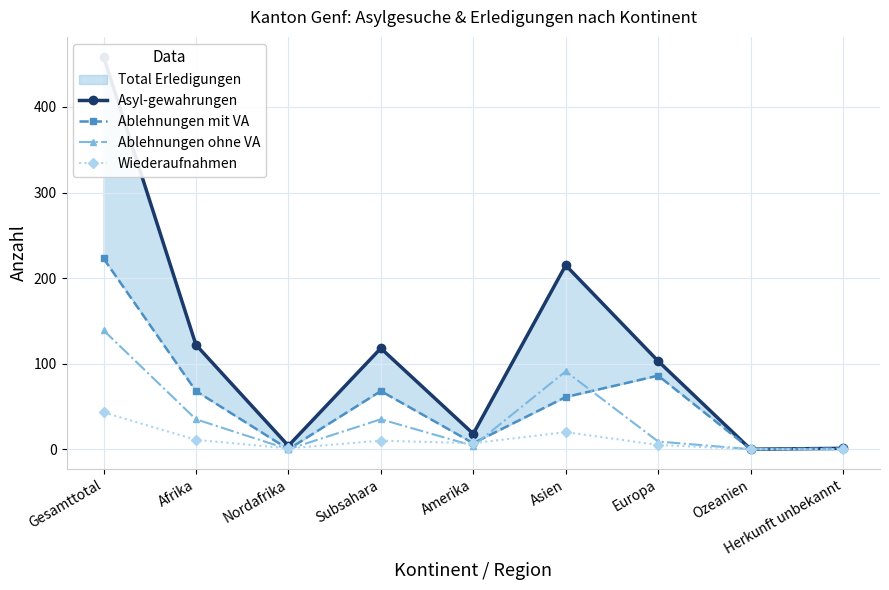

What are all the series names shown in the legend?

Asyl-gewahrungen, Ablehnungen mit VA, Ablehnungen ohne VA, Wiederaufnahmen